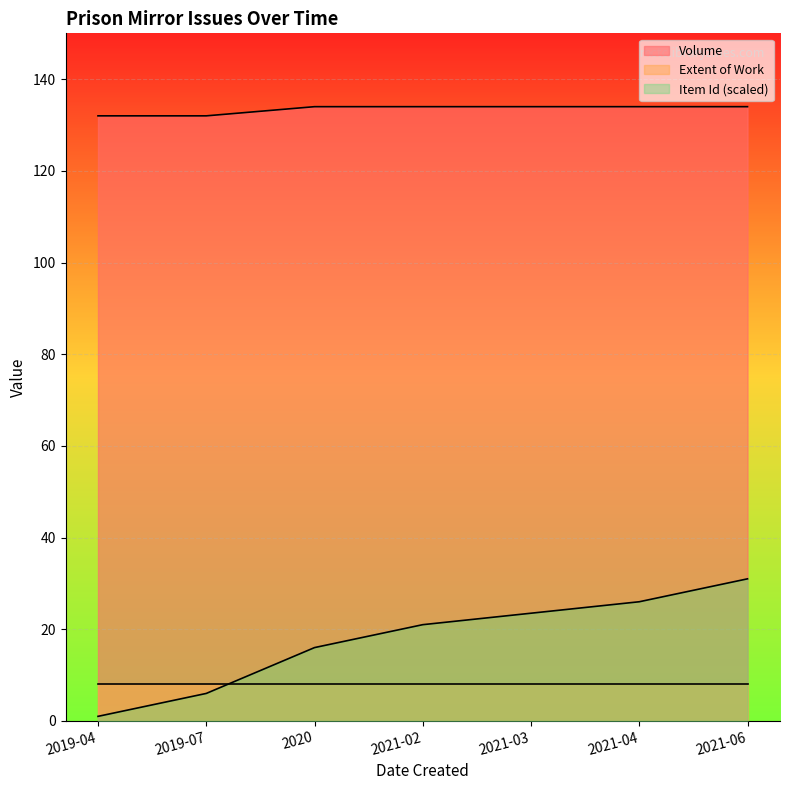

At how many categories does at least one series exceed 11?

7